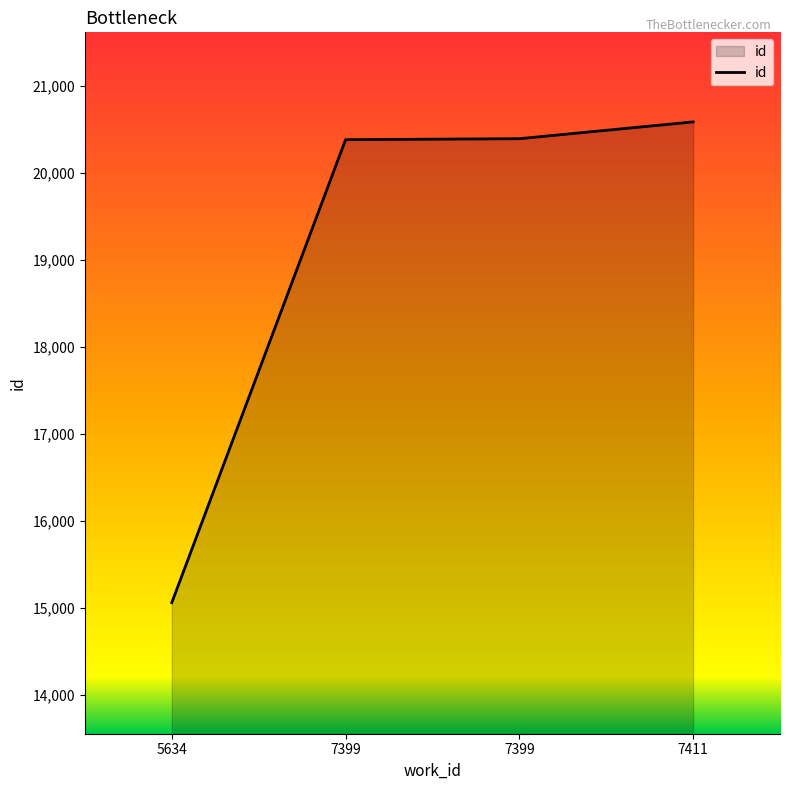

What is the value of the 2nd point from the left?

20385